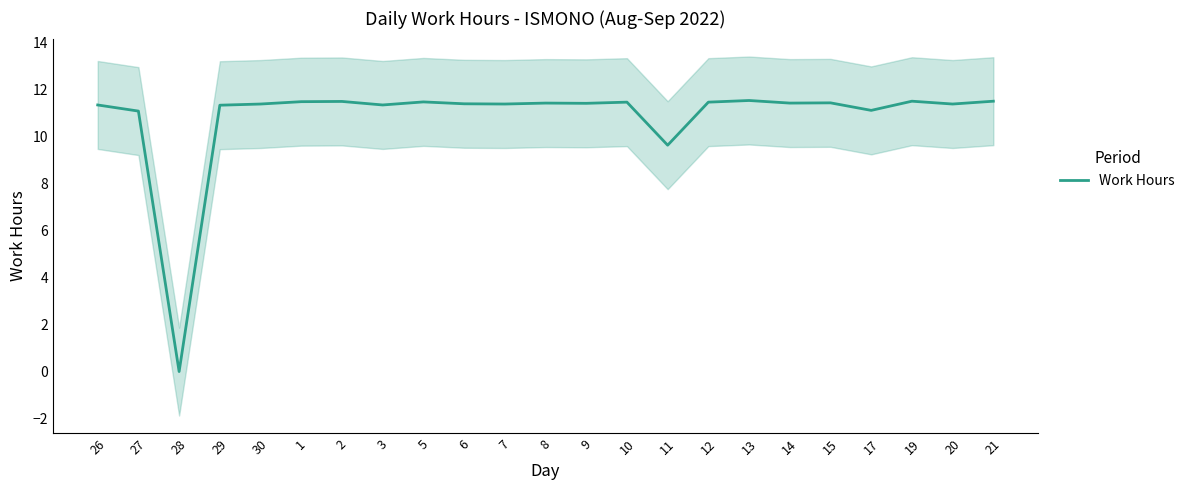

What is the difference between the second highest and second lowest values?

1.9